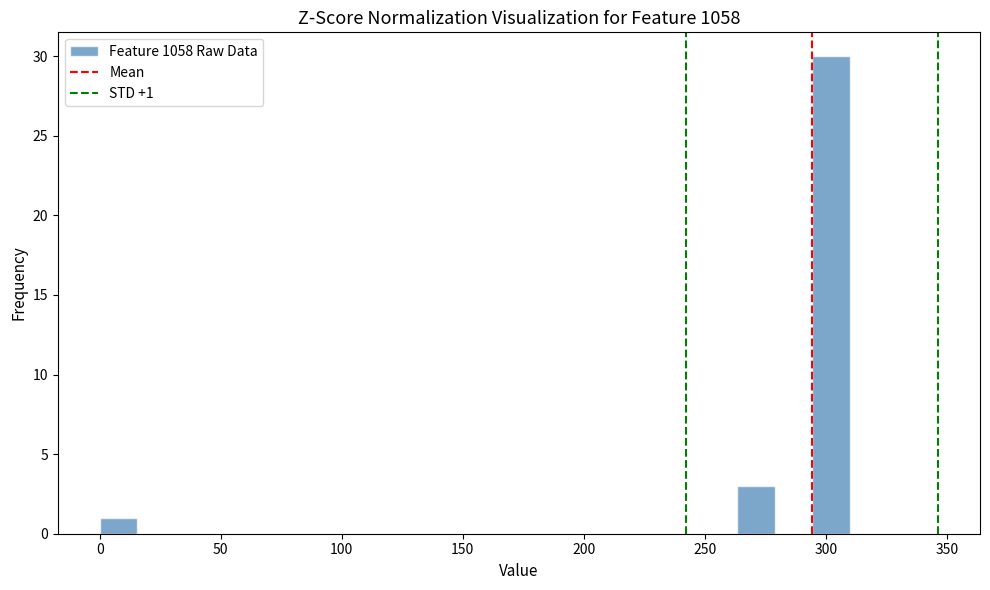

Around what value on the x-axis is the tallest bar? Give the approximate position of its centre, as read against the axis.

300